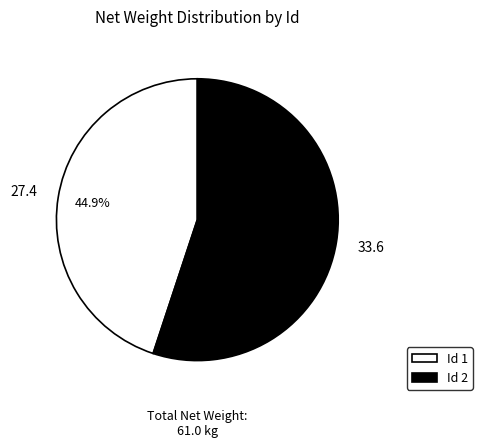

Count the number of slices in the pie.

2